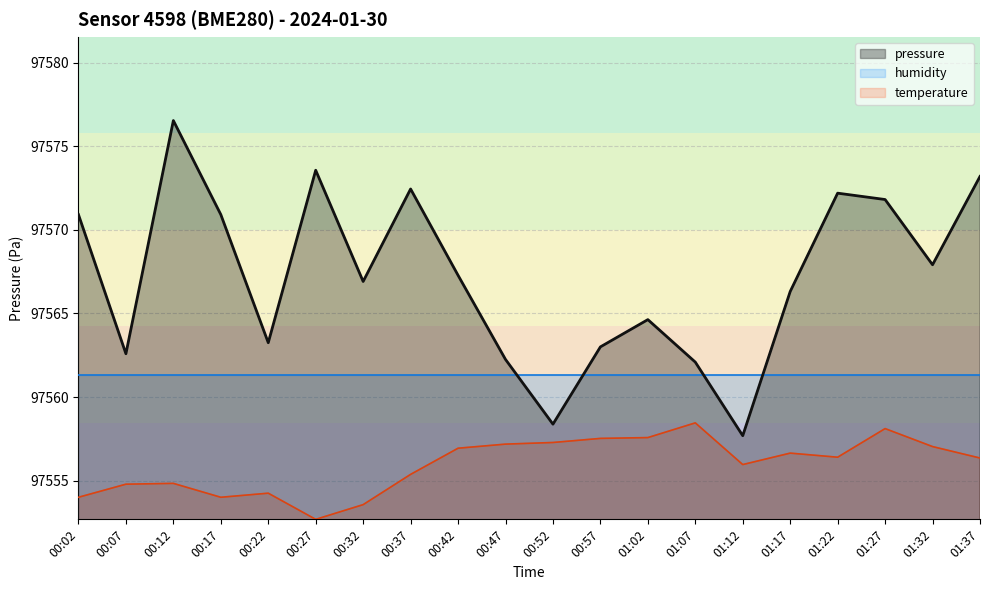

True or false: pressure and temperature intersect in this chart.

False